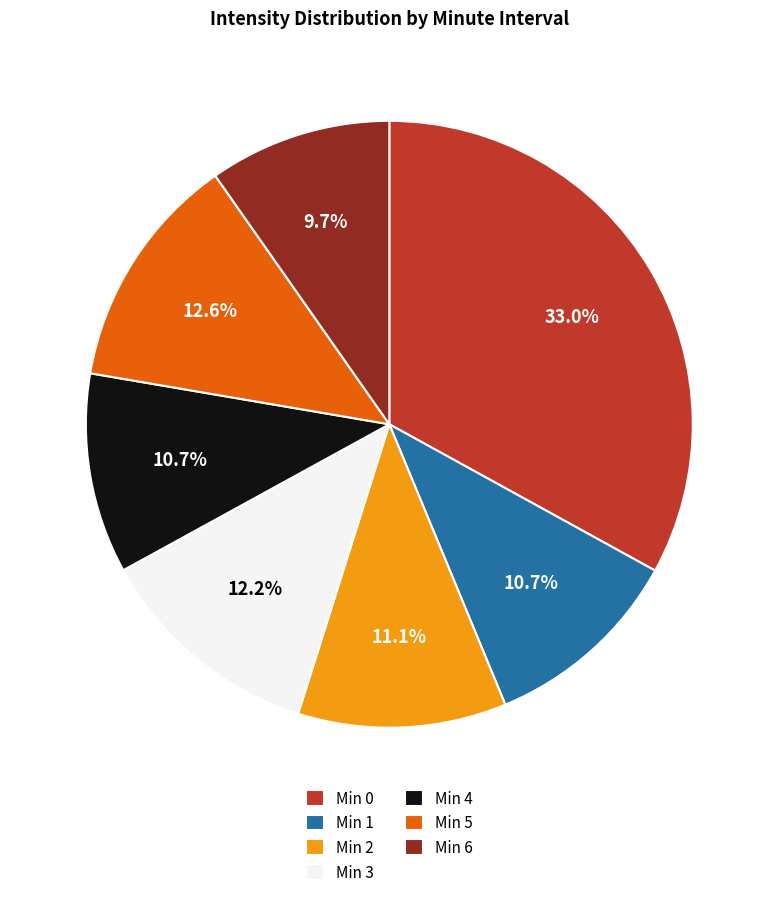

Is there a majority slice in this chart?

No